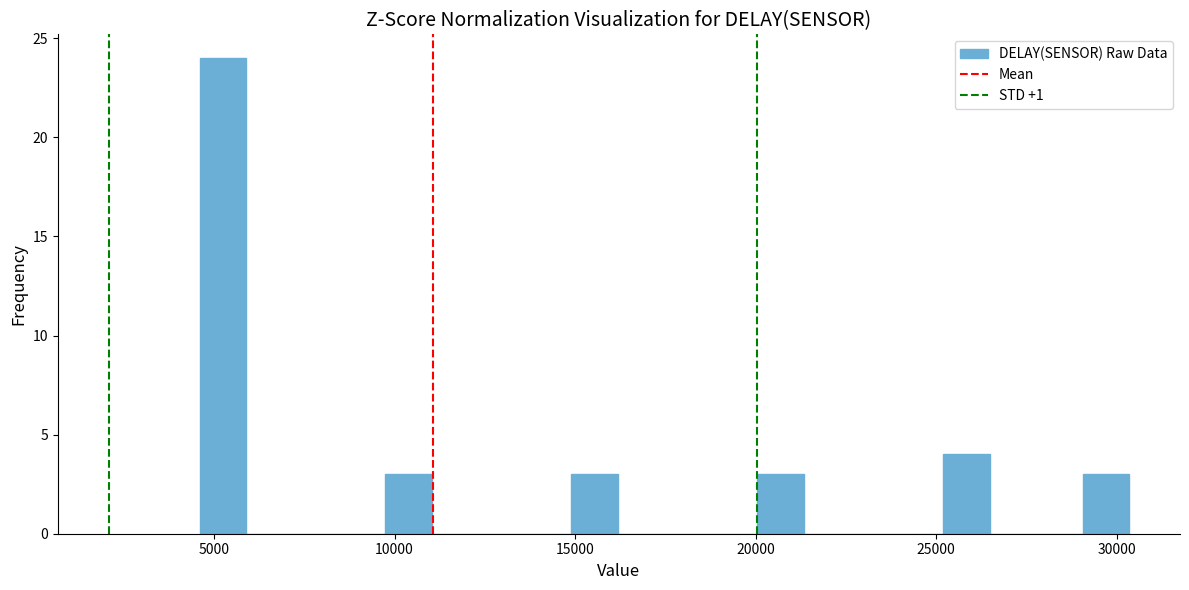

Read against the x-axis, roughly where is the centre of the tallest bar?

5000